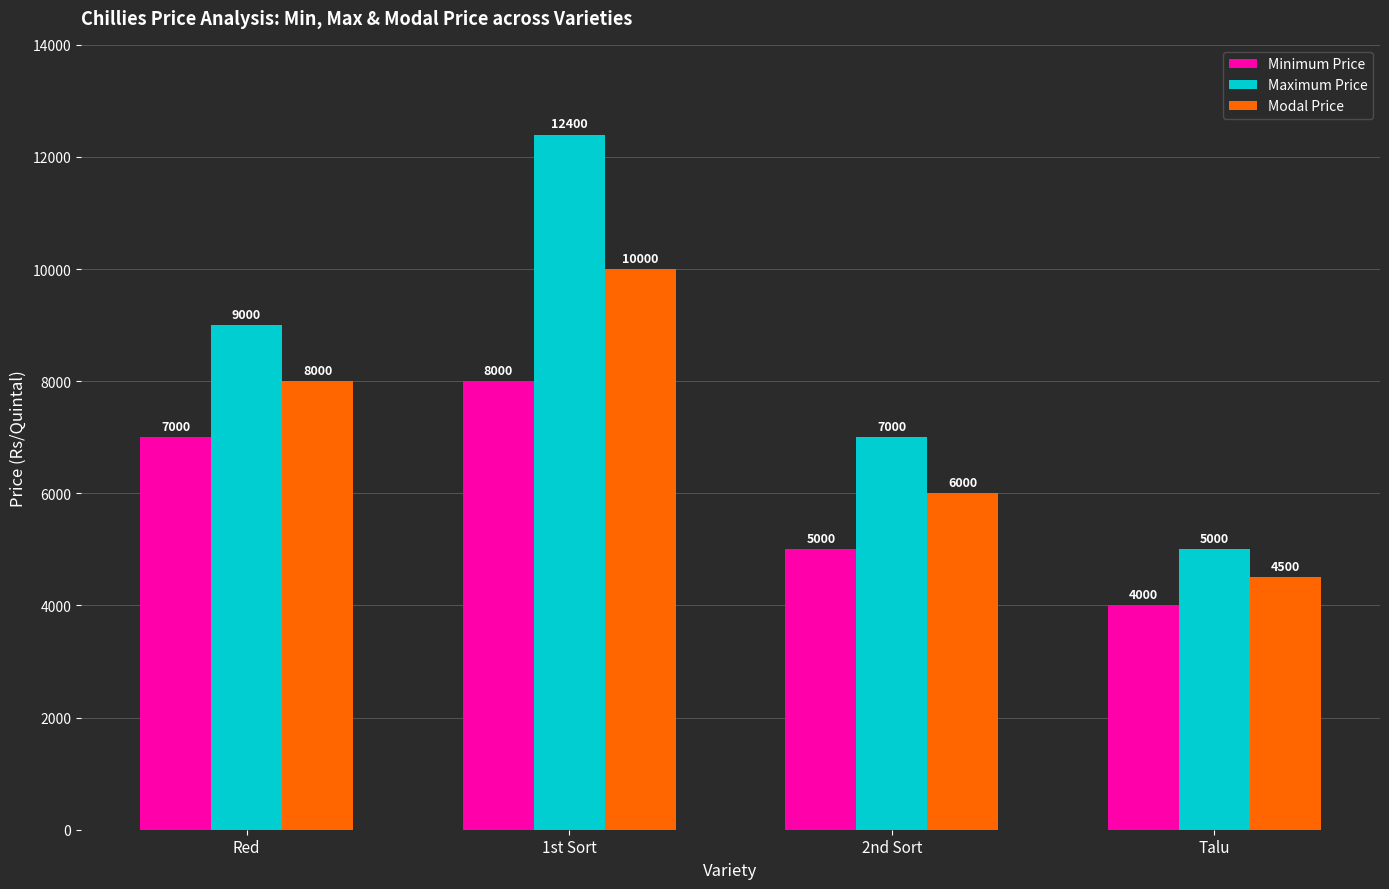

How many Modal Price values are between 6000 and 10000?

3